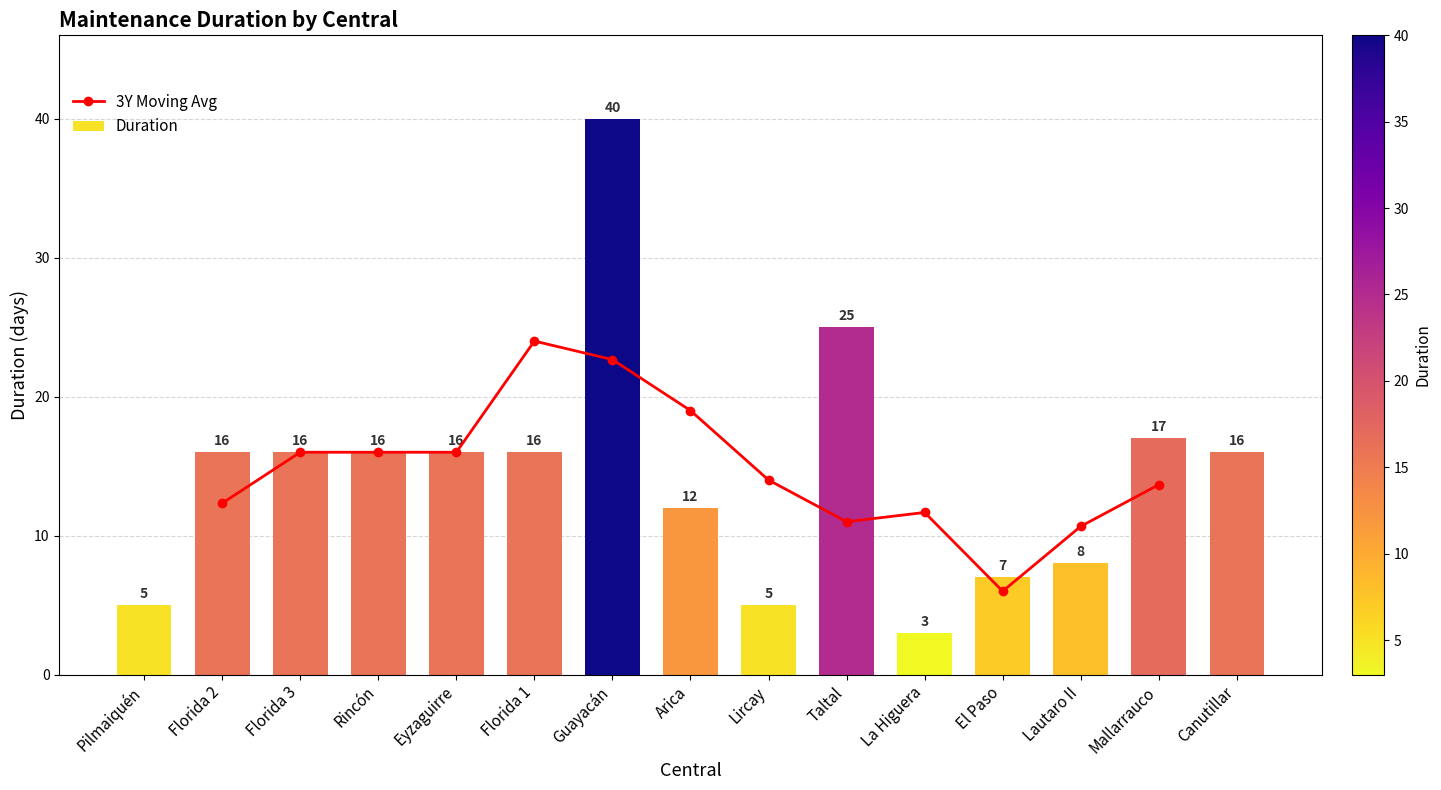

The chart shows a value of 40 at Guayacán. True or false?

True